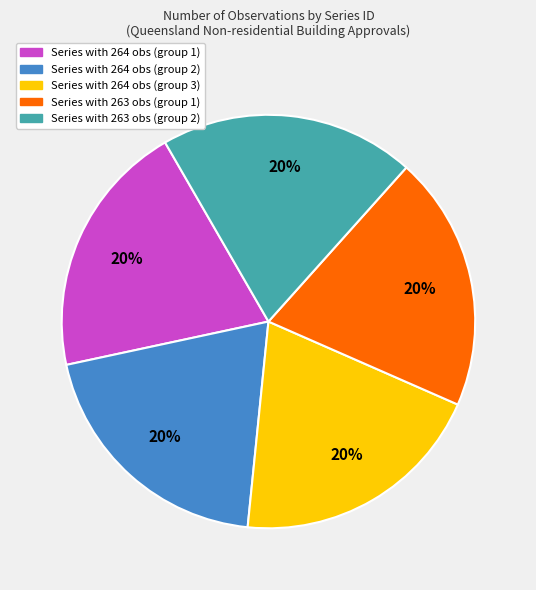

Is there any slice that represents more than half of the pie?

No